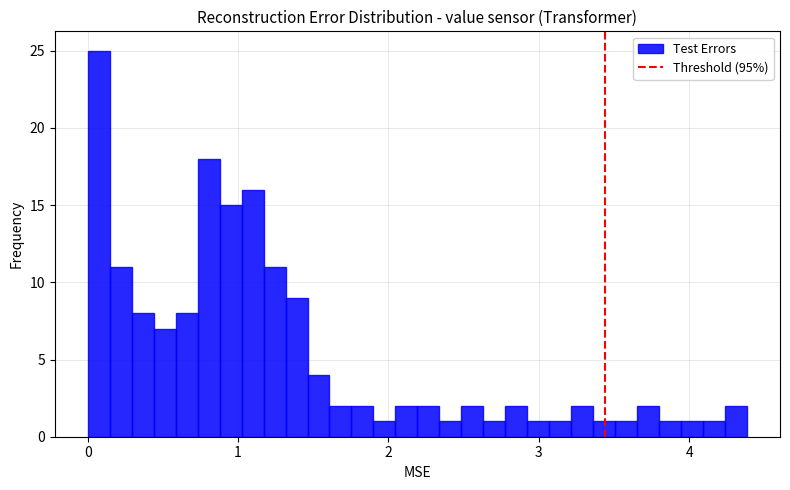

Read against the x-axis, roughly where is the centre of the tallest bar?

0.1